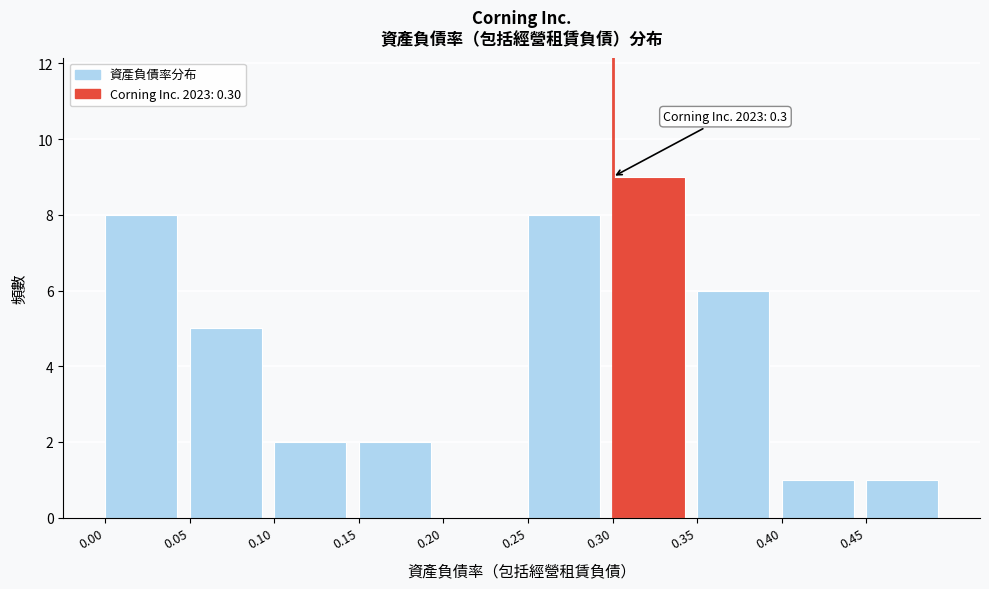

Over which range of the x-axis is the bar tallest?

0.30 to 0.35